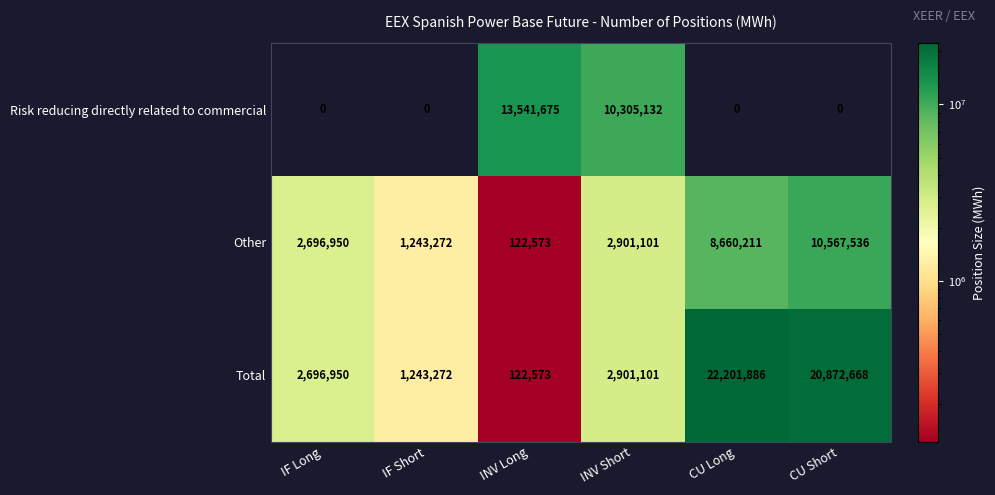

Count the number of categories in the chart.

6